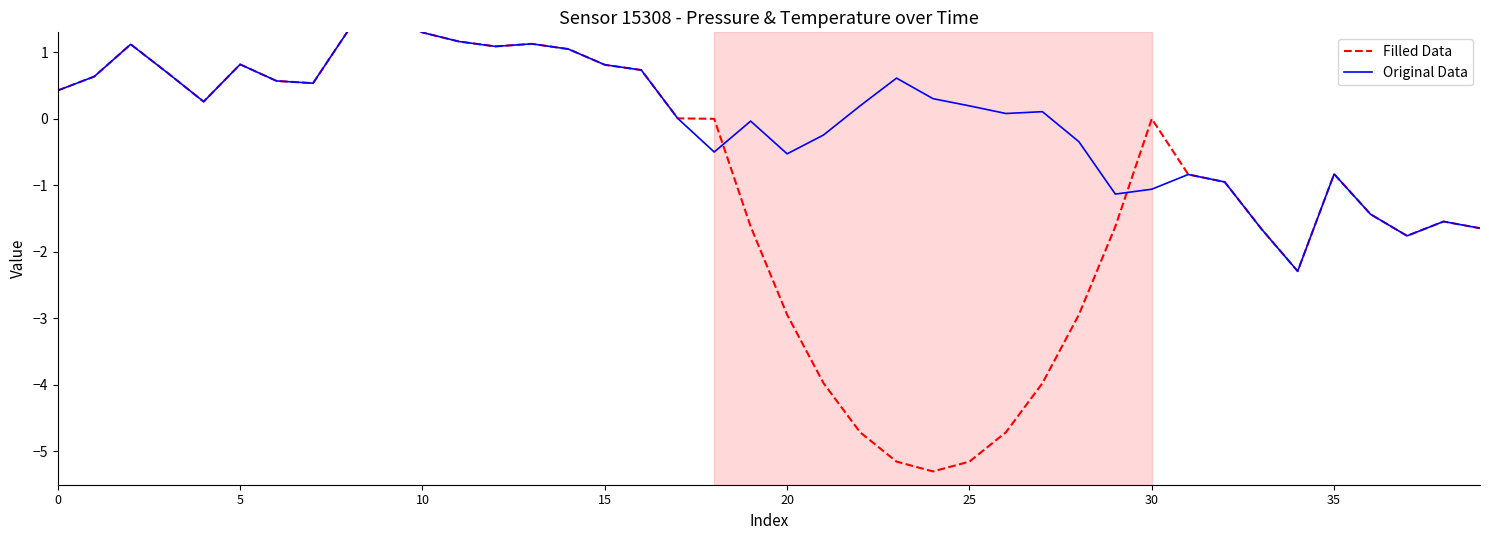

Which series ends up on top after the final intersection of Filled Data and Original Data?

Filled Data